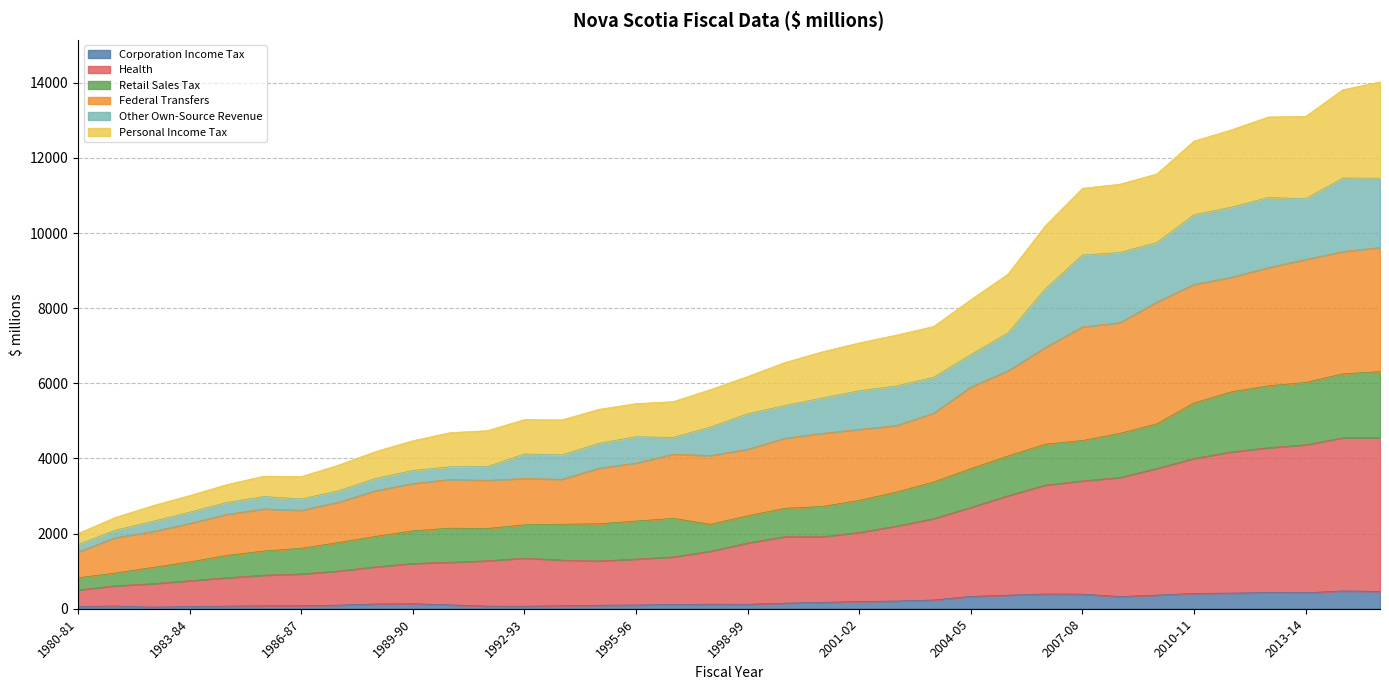

What is the maximum value for Corporation Income Tax?

474.0